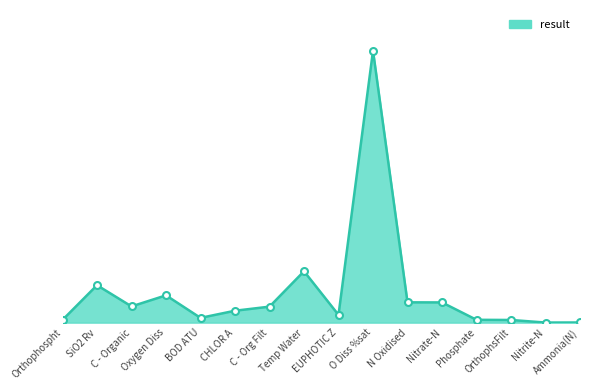

What is the label of the 16th point from the left?

Ammonia(N)